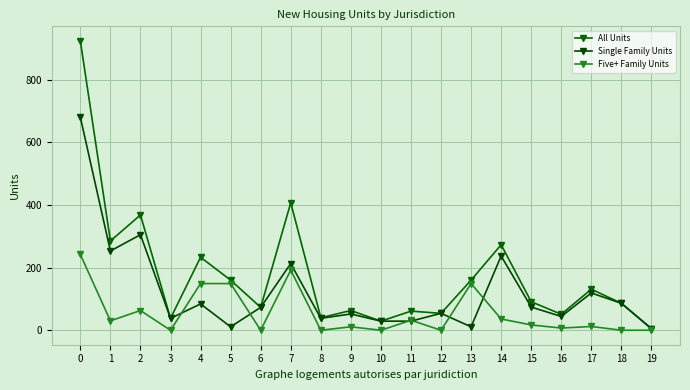

Between 14 and 15, which series saw the biggest shift?

All Units